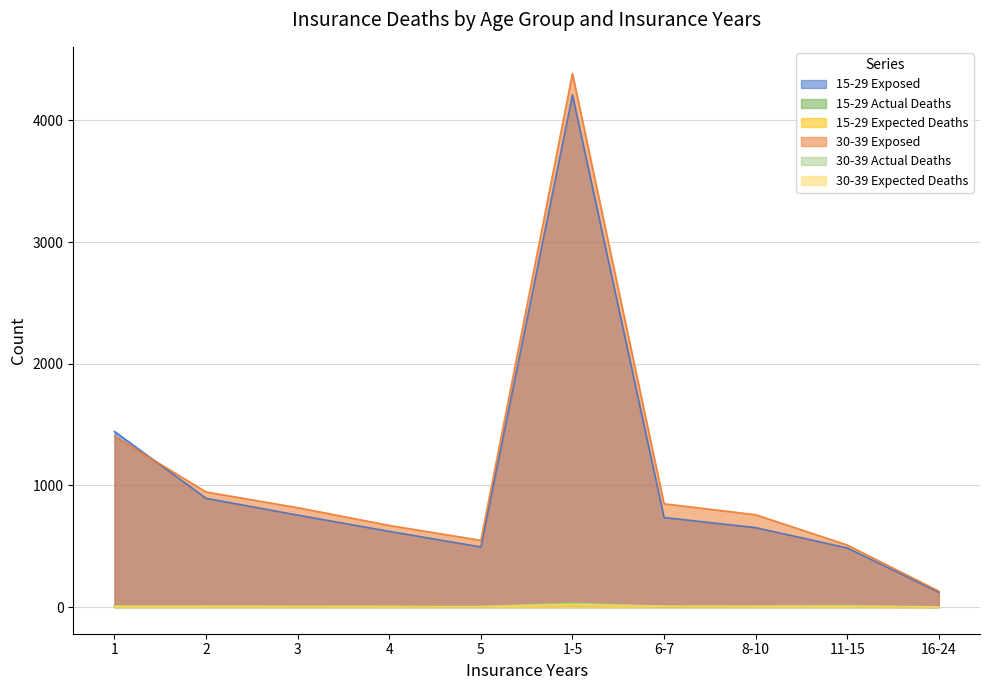

The 15-29 Actual Deaths series shows 6.0 at 4. True or false?

True